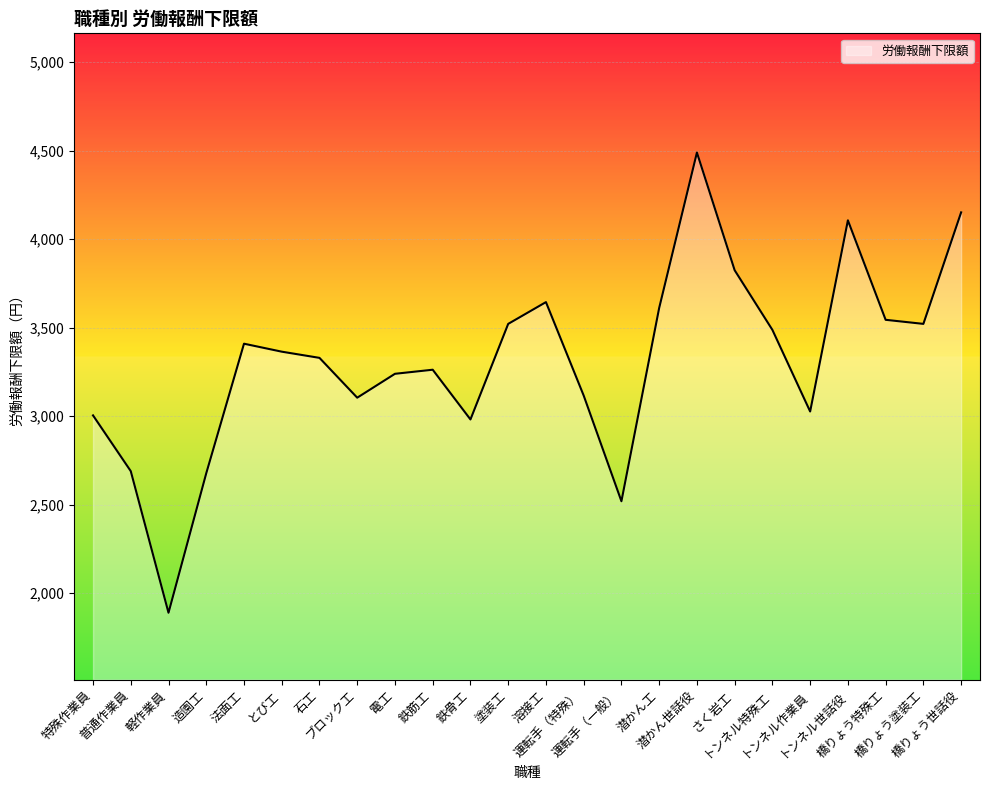

What is the difference between the second highest and second lowest values?

1632